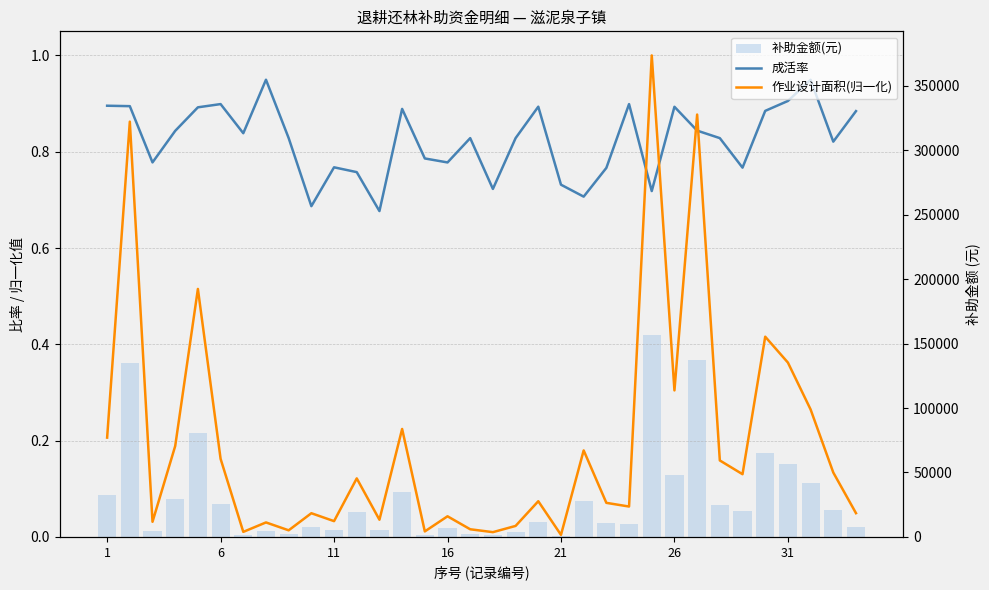

Which has a higher value, 20 or 23?

23